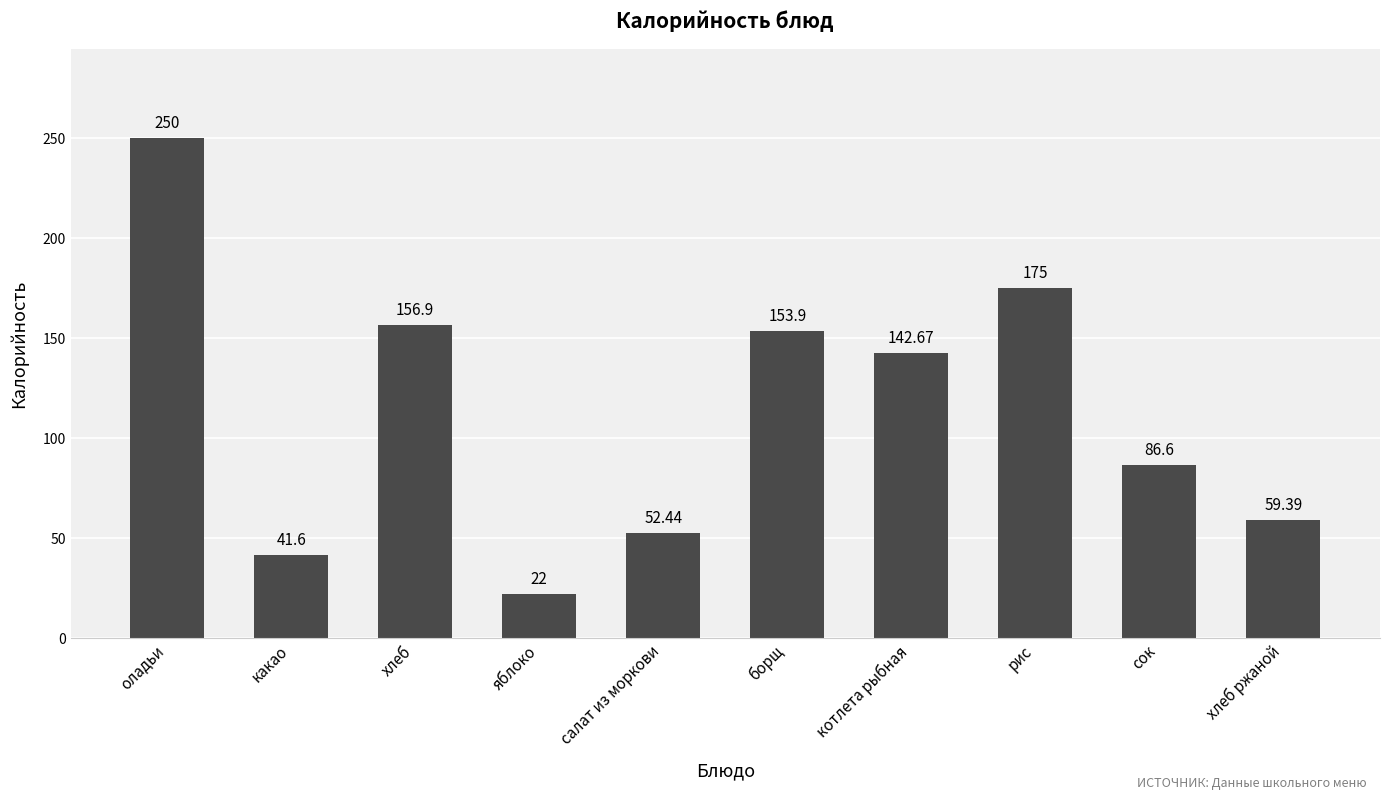

Reading left to right, what are all the values shown in this chart?

250.0	41.6	156.9	22.0	52.4	153.9	142.7	175.0	86.6	59.4